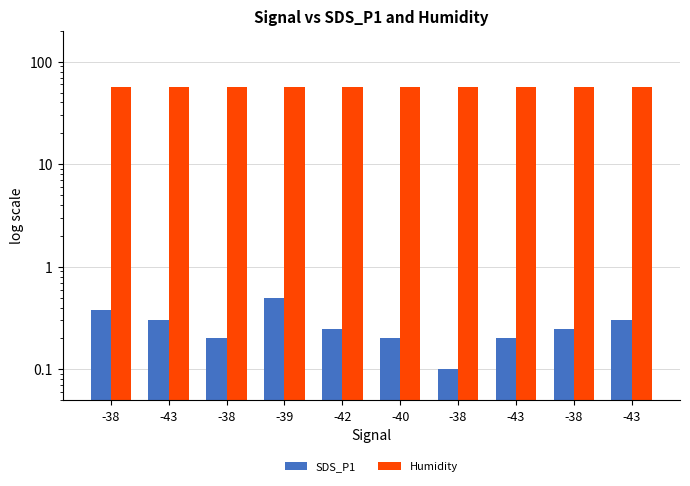

The value of Humidity at -39 is 56.3. True or false?

True